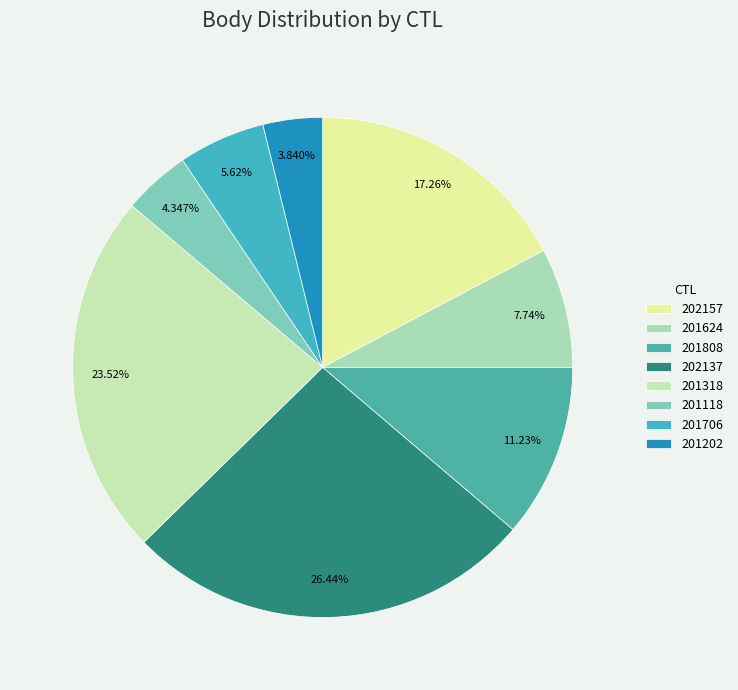

What is the largest slice in the pie chart?

202137